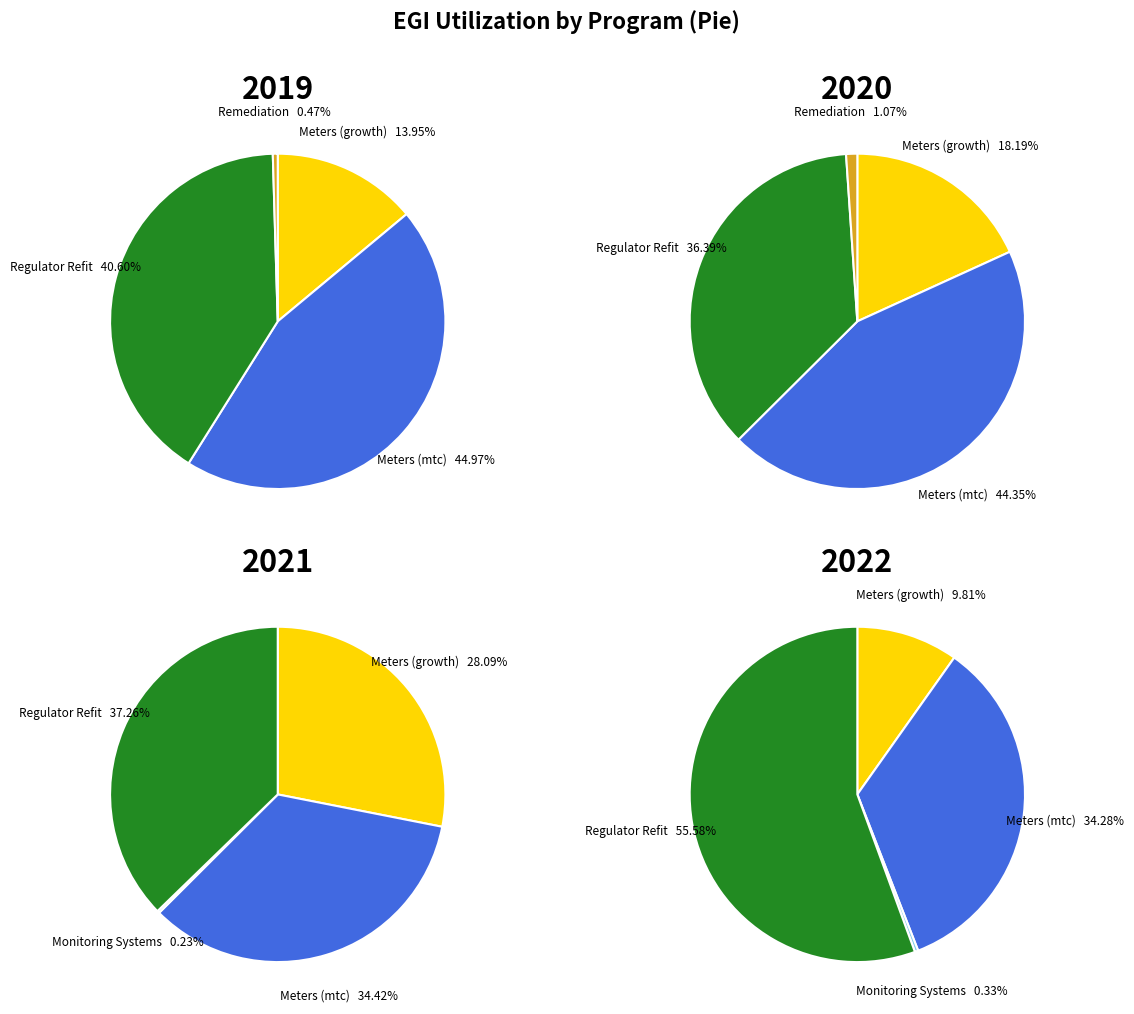

To the nearest percent, what is the difference between the largest and smallest slice percentages?

37%